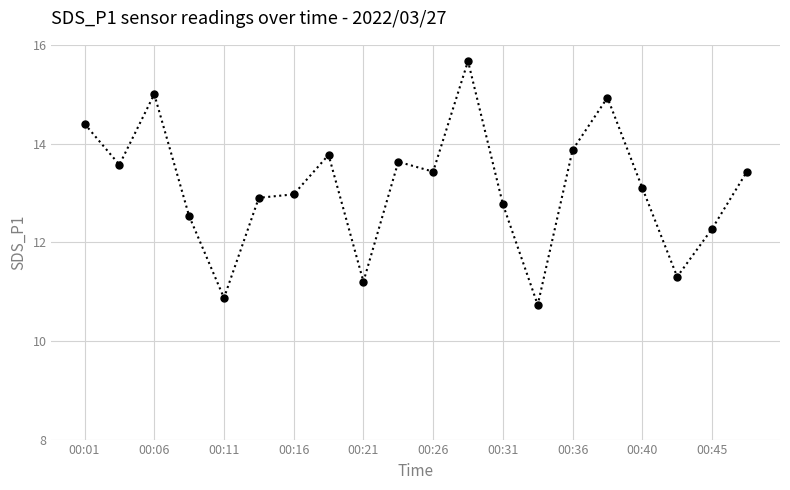

What is the average value?

13.1